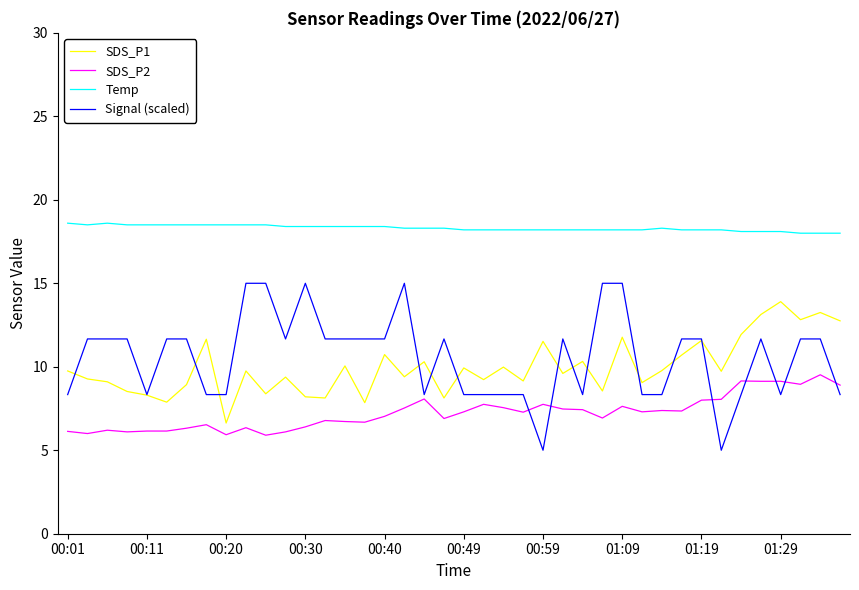

What is the highest value of the Signal (scaled) series?

15.0